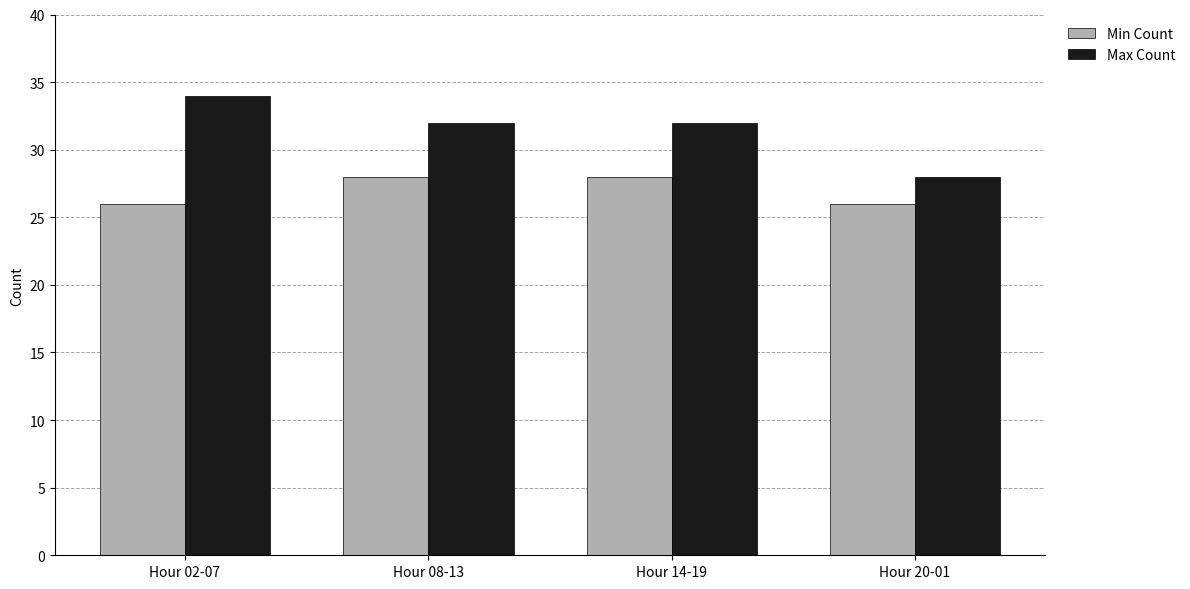

What position from the left is Hour 02-07?

1